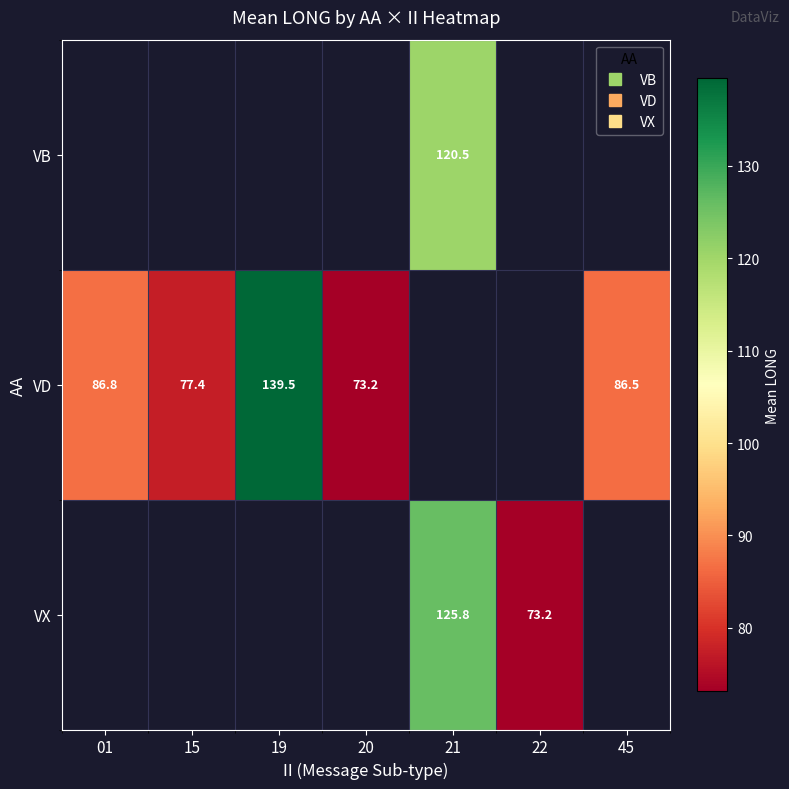

Rank the series by their average value, from highest to lowest.

VB, VD, VX